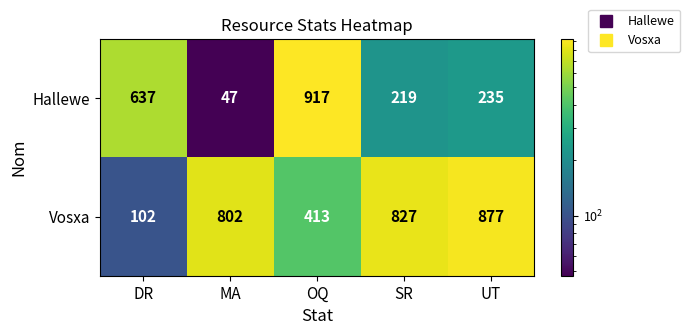

Rank the series at MA from highest to lowest value.

Vosxa, Hallewe